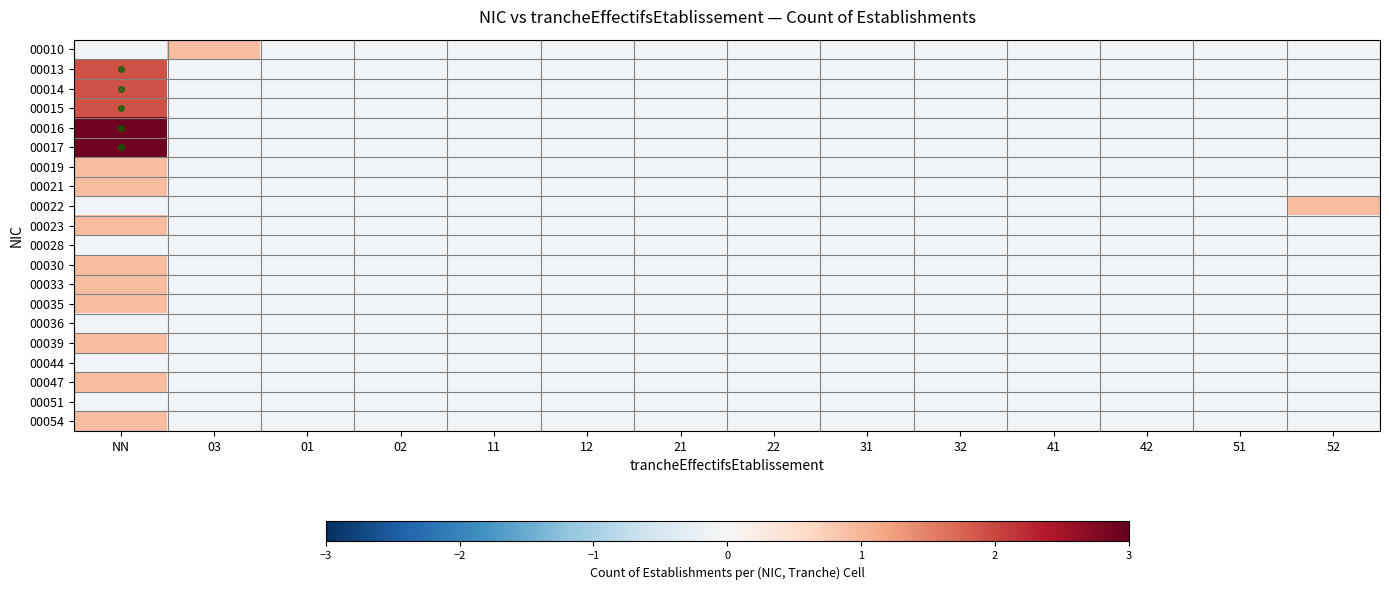

How many series are shown in this chart?

20